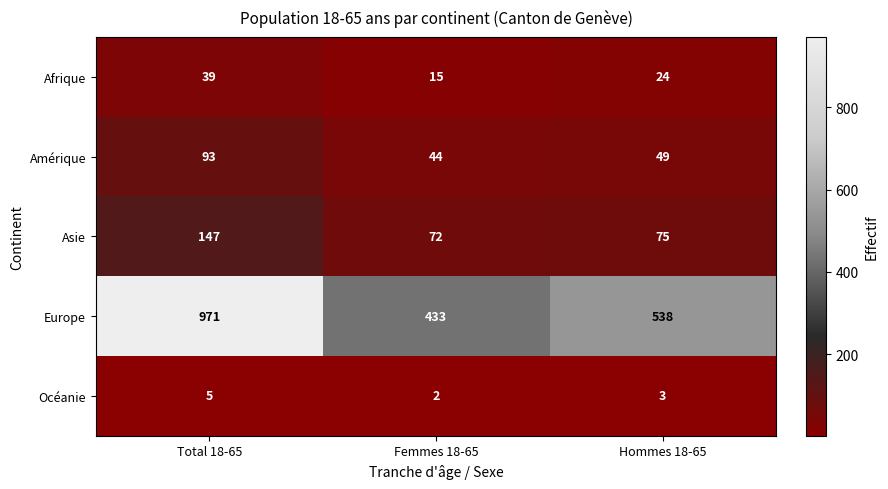

Reading right to left, list all the values displayed in this chart.

Afrique: Hommes 18-65=24	Femmes 18-65=15	Total 18-65=39
Amérique: Hommes 18-65=49	Femmes 18-65=44	Total 18-65=93
Asie: Hommes 18-65=75	Femmes 18-65=72	Total 18-65=147
Europe: Hommes 18-65=538	Femmes 18-65=433	Total 18-65=971
Océanie: Hommes 18-65=3	Femmes 18-65=2	Total 18-65=5